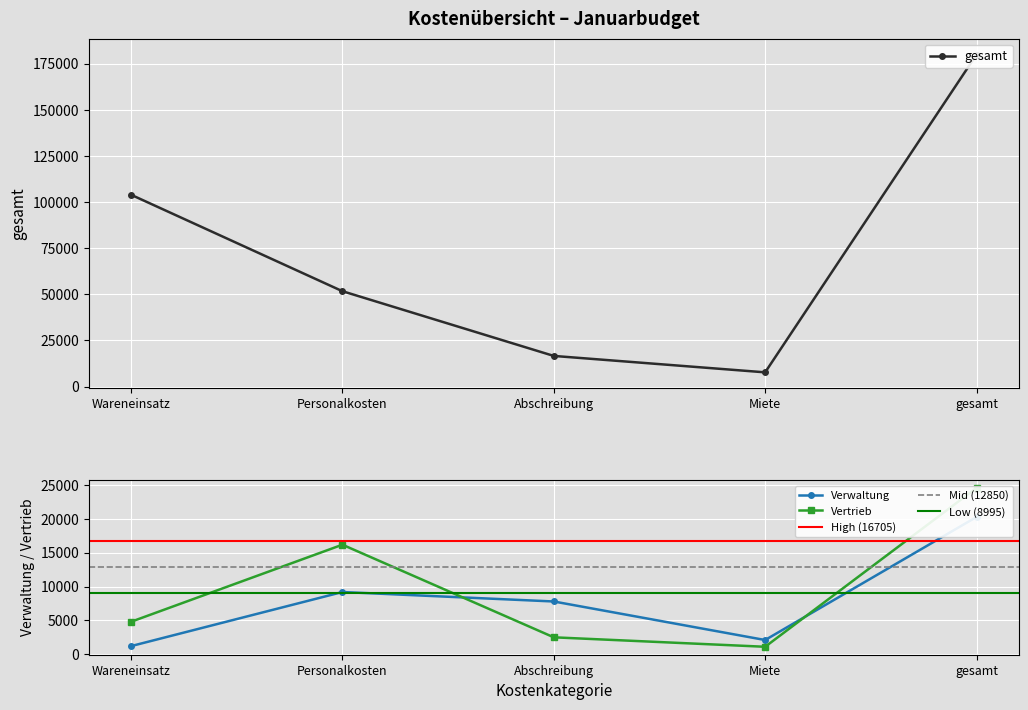

What is the value of the Vertrieb point at the 3rd from the left?

2500